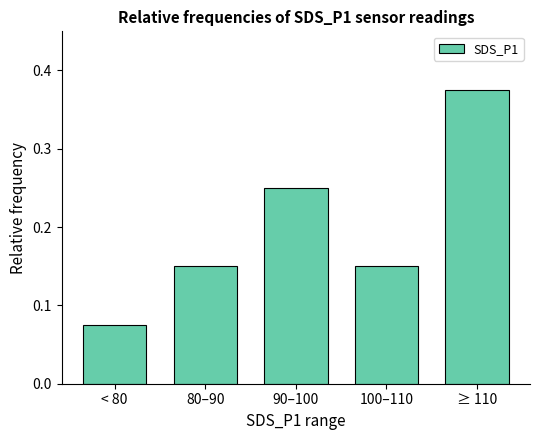

What is the label of the 5th bar from the left?

≥ 110